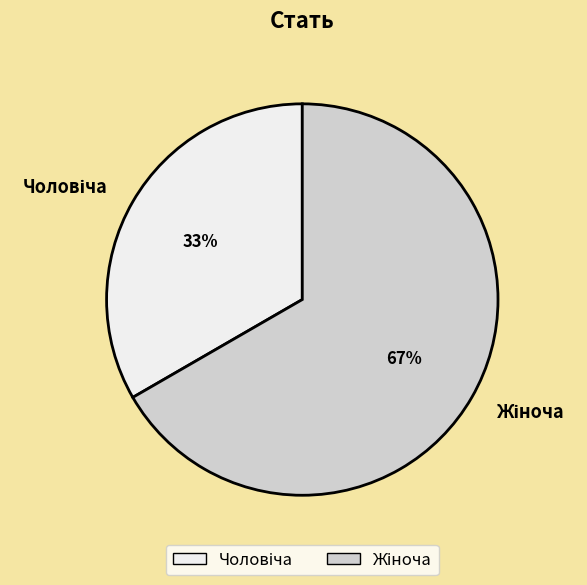

To the nearest percent, what is the average slice percentage?

50%